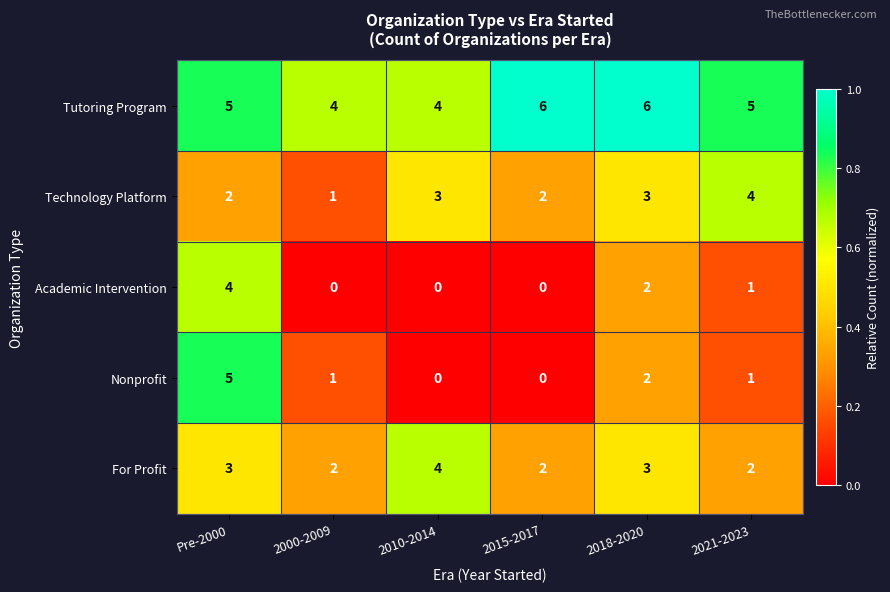

Reading left to right, list all the values displayed in this chart.

Tutoring Program: Pre-2000=5	2000-2009=4	2010-2014=4	2015-2017=6	2018-2020=6	2021-2023=5
Technology Platform: Pre-2000=2	2000-2009=1	2010-2014=3	2015-2017=2	2018-2020=3	2021-2023=4
Academic Intervention: Pre-2000=4	2000-2009=0	2010-2014=0	2015-2017=0	2018-2020=2	2021-2023=1
Nonprofit: Pre-2000=5	2000-2009=1	2010-2014=0	2015-2017=0	2018-2020=2	2021-2023=1
For Profit: Pre-2000=3	2000-2009=2	2010-2014=4	2015-2017=2	2018-2020=3	2021-2023=2